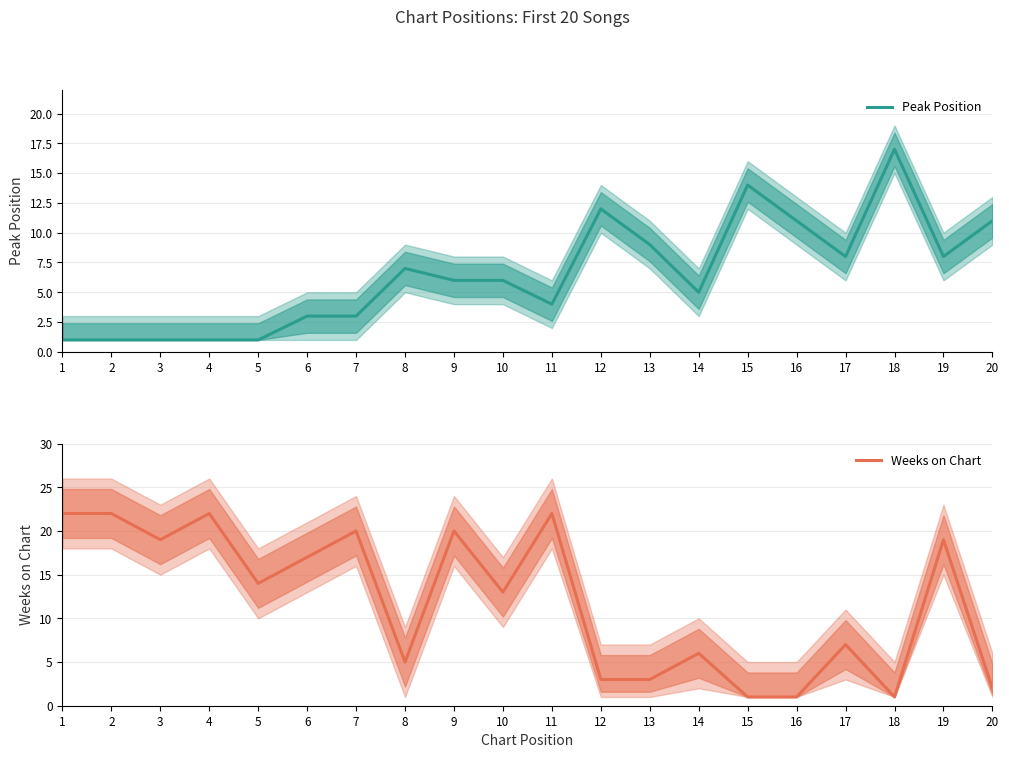

Read the Peak Position value at 3.

1